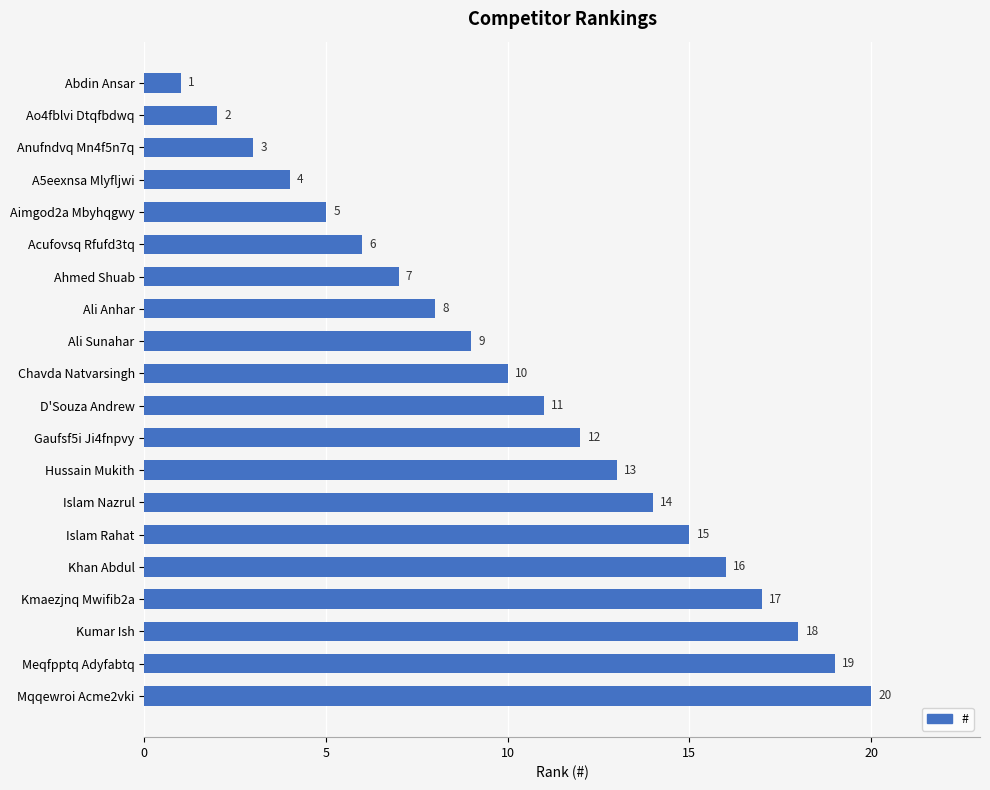

What is the sum of all values?

210